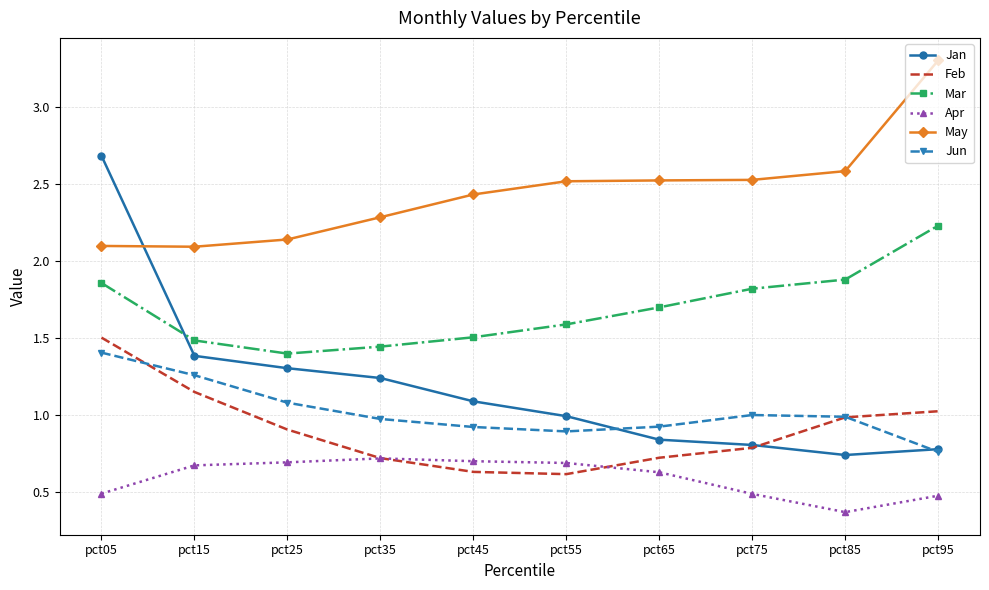

What is the total value across all series at pct55?

7.3